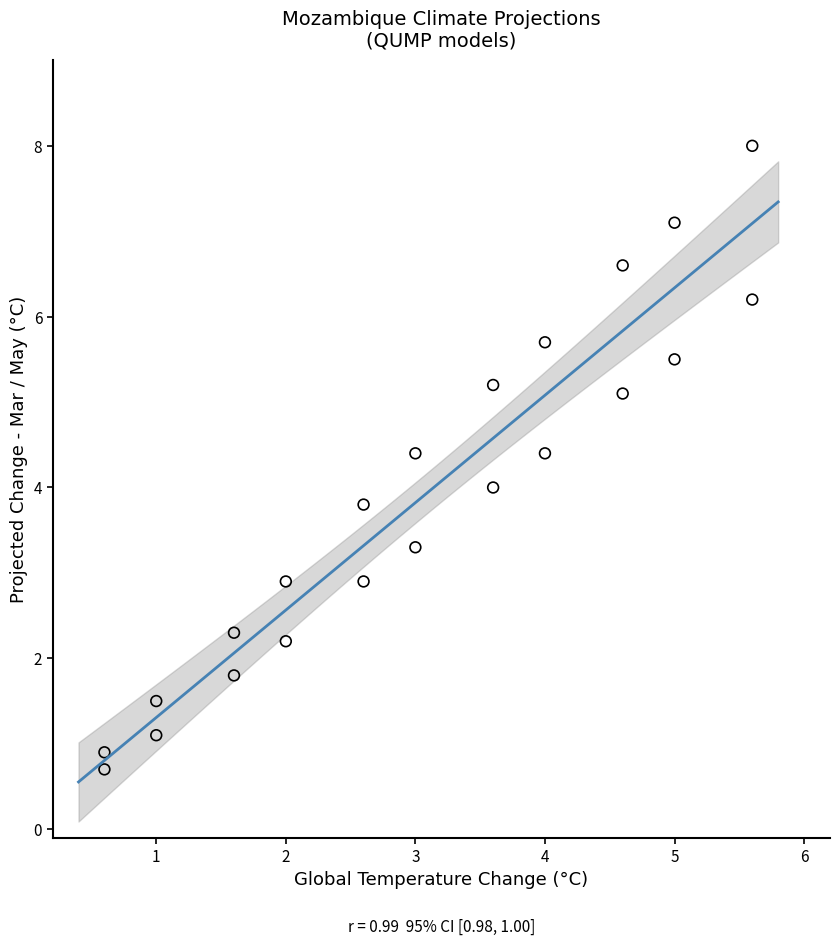

What is the range of Y values (max minus min)?

7.3